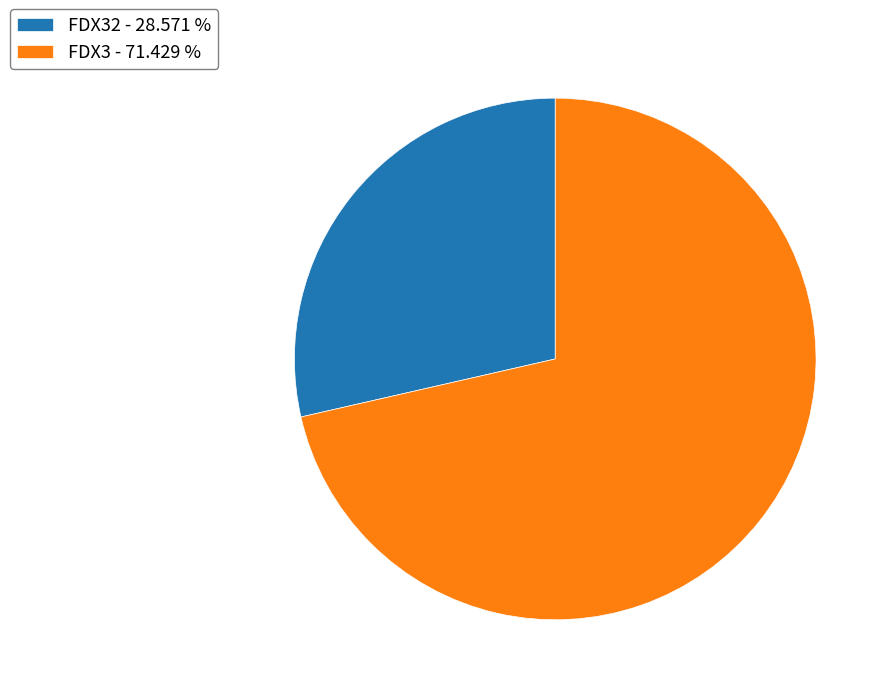

Is the sum of FDX32 - 28.571 % and FDX3 - 71.429 % greater than half?

Yes